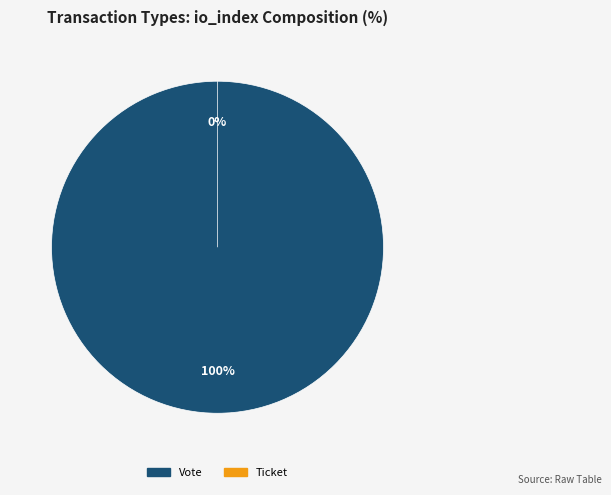

The Ticket slice represents 1% of the pie. True or false?

False